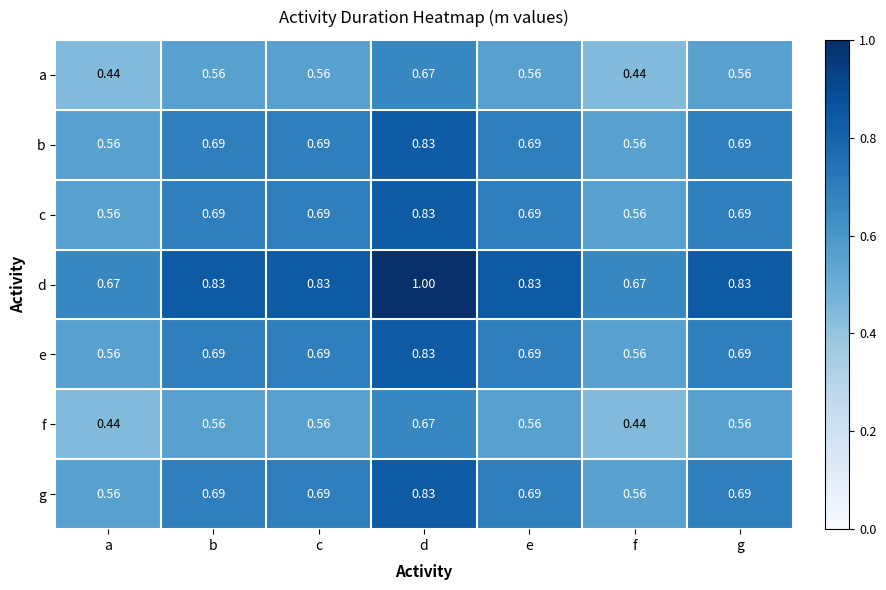

Which series has the widest spread of values?

d